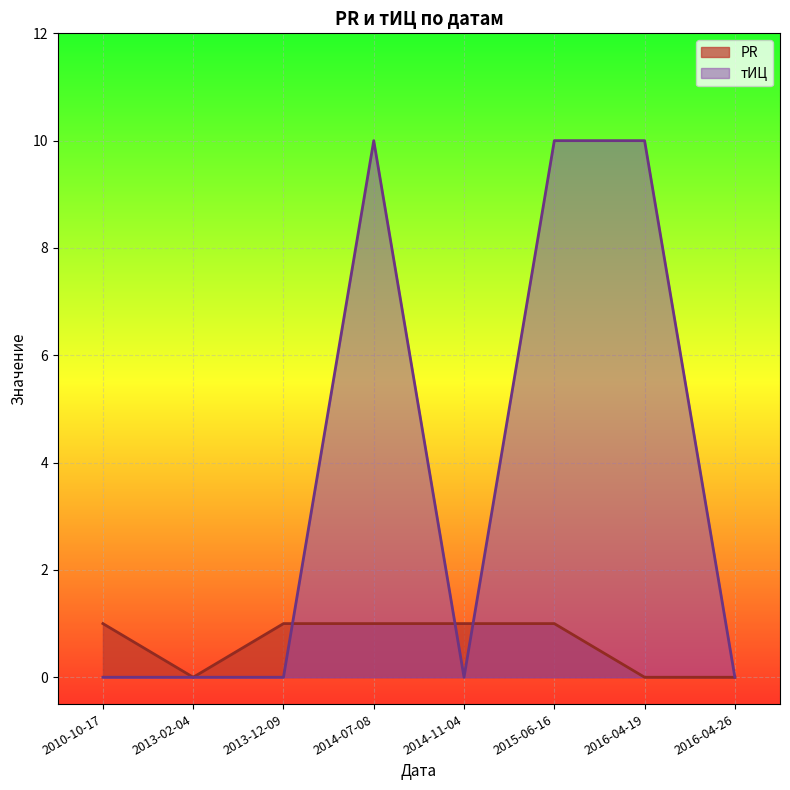

Which has a higher value, 2010-10-17 or 2013-12-09?

2010-10-17